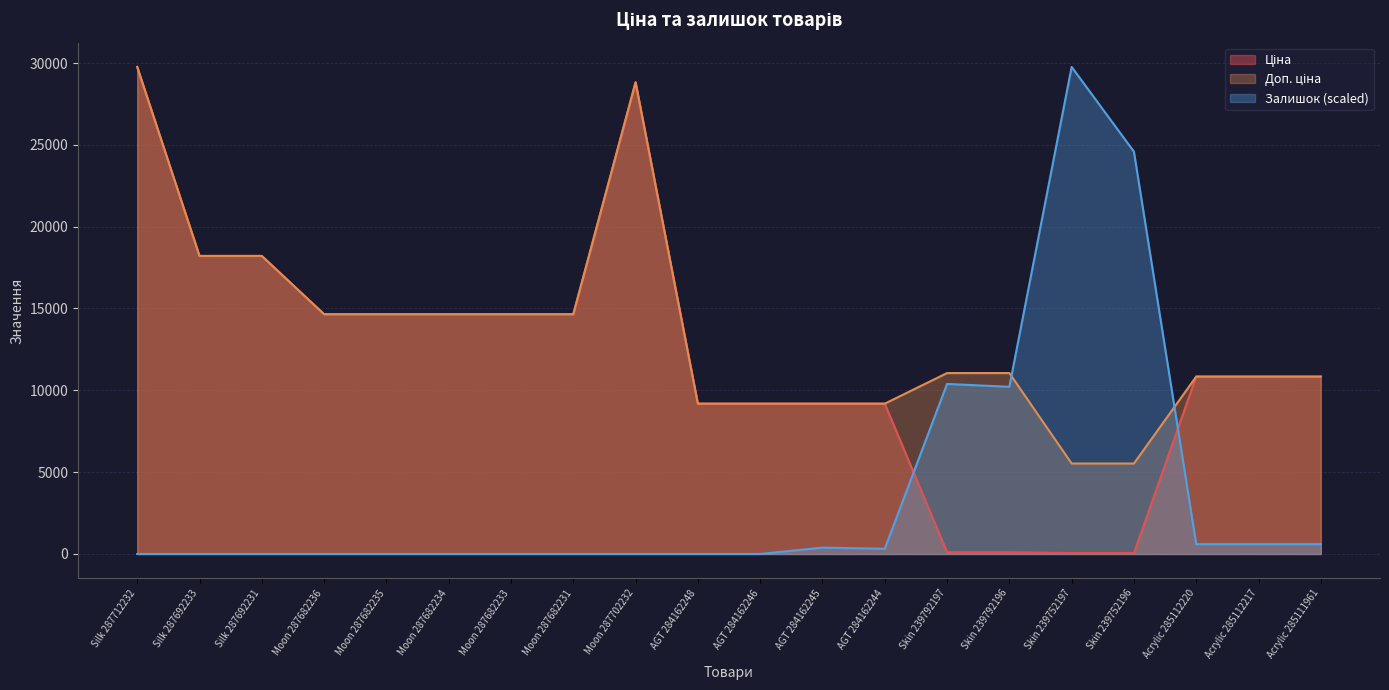

How many lines are shown in the chart?

3